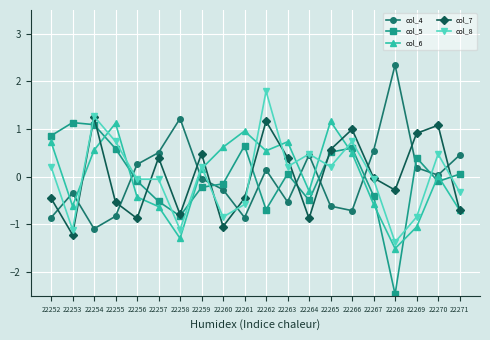

Which category has the lowest value in the col_5 series?

22268